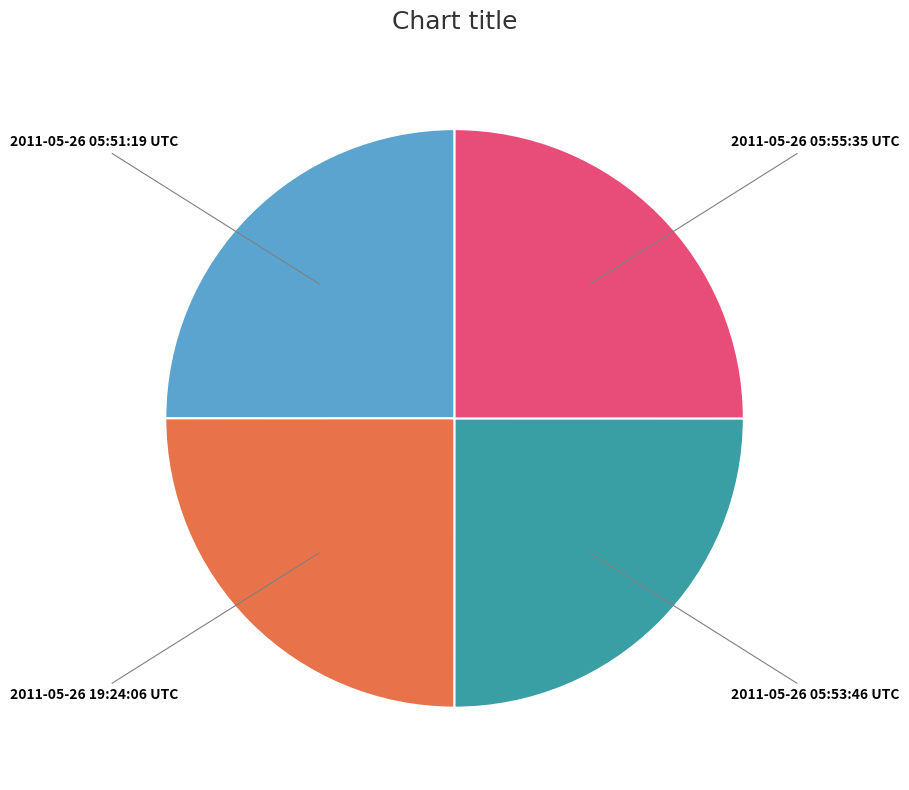

Is there a majority slice in this chart?

No